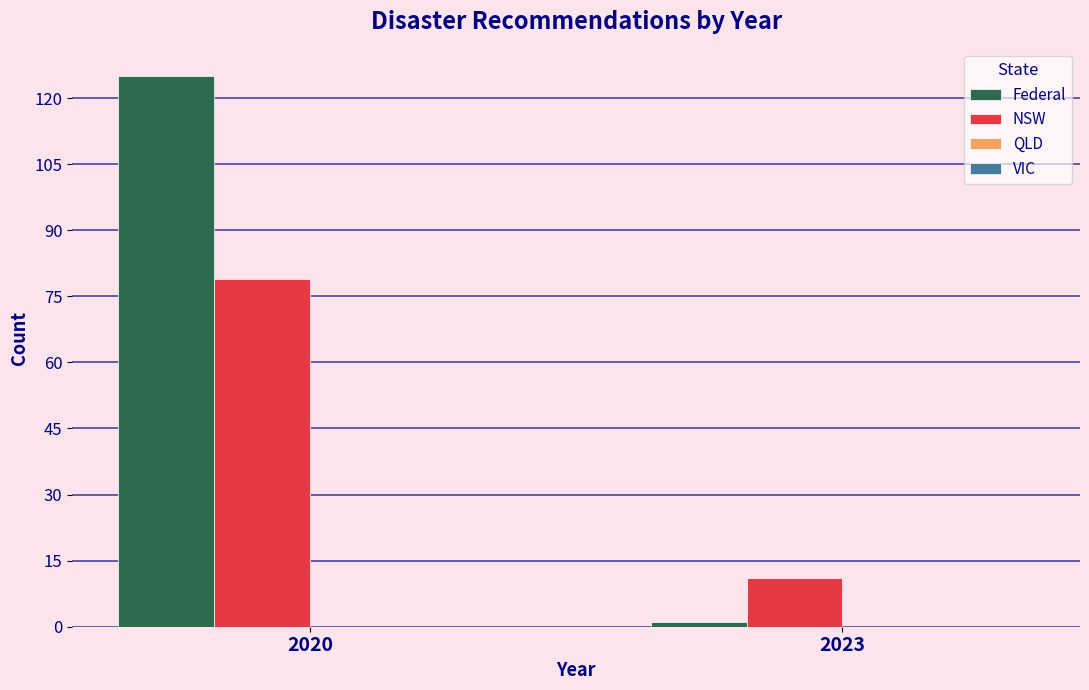

Reading left to right, list all the values displayed in this chart.

Federal: 125	1
NSW: 79	11